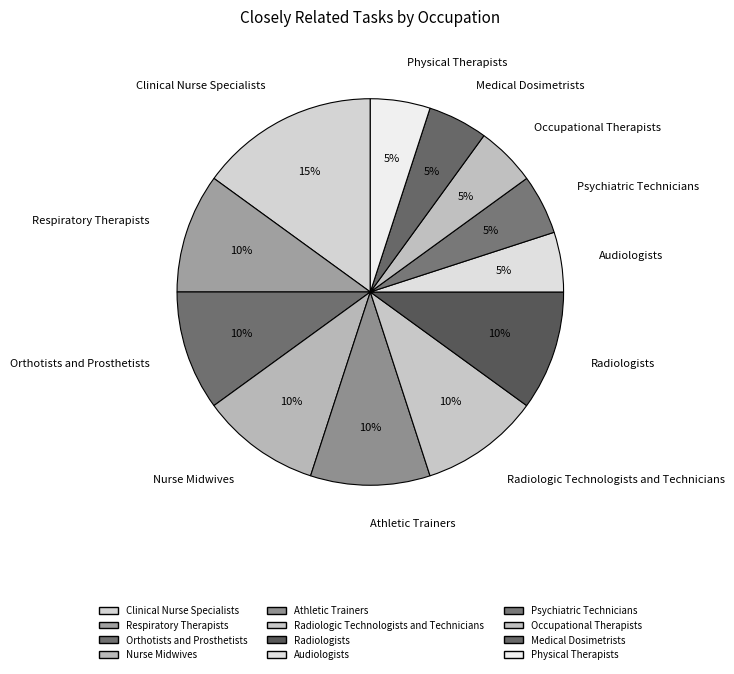

To the nearest percent, what percentage of the pie is Physical Therapists?

5%